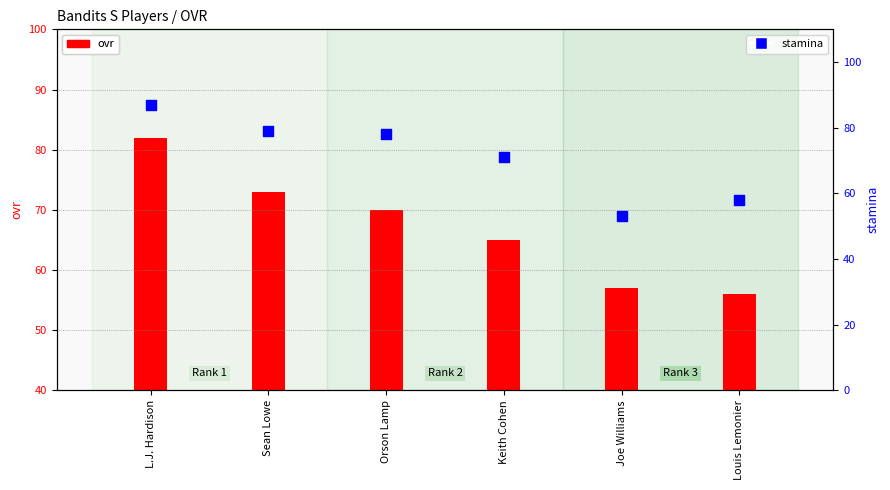

Which series has the largest total across all categories?

stamina